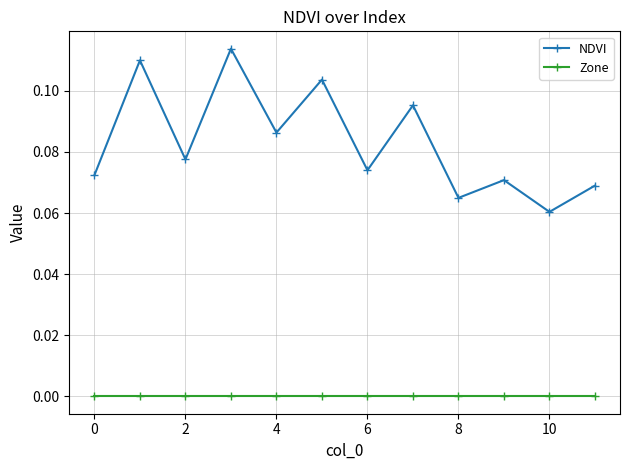

True or false: NDVI and Zone cross at least once.

False